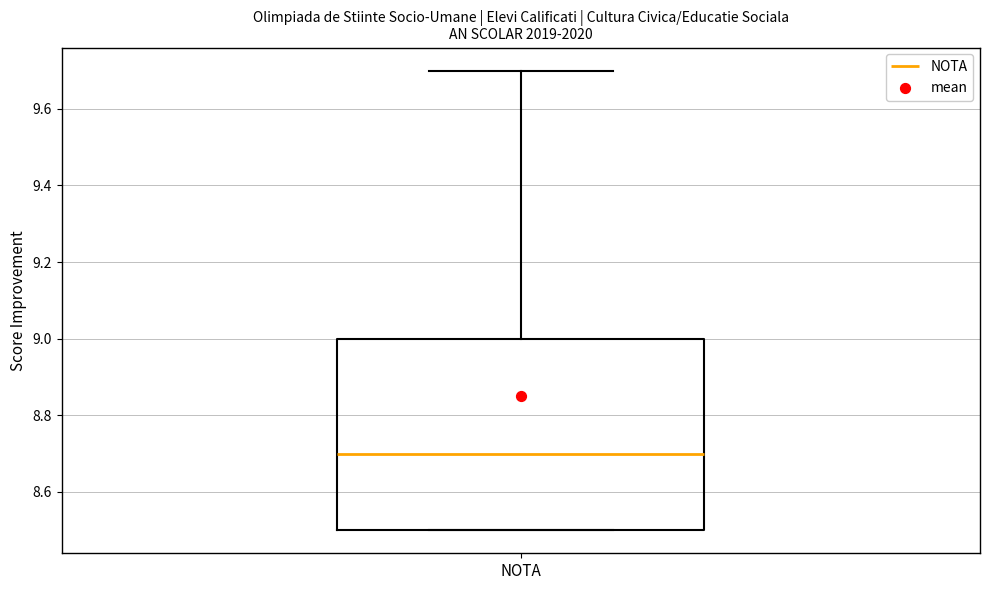

Transcribe this box plot: give where the median line is, the range the box spans, and where the two whiskers end, as read against the y-axis. The values are not printed on the chart, so give them approximately, as read against the axis.

median 8.7, box 8.5 to 9.0, whiskers 8.5 to 9.7